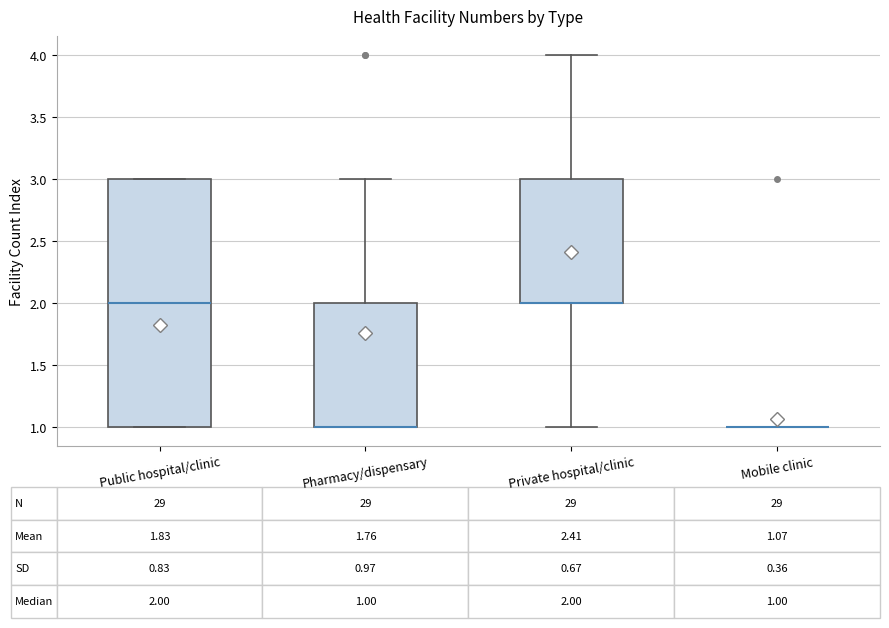

Comparing the boxes themselves (not the whiskers), which one is the tallest?

Public hospital/clinic